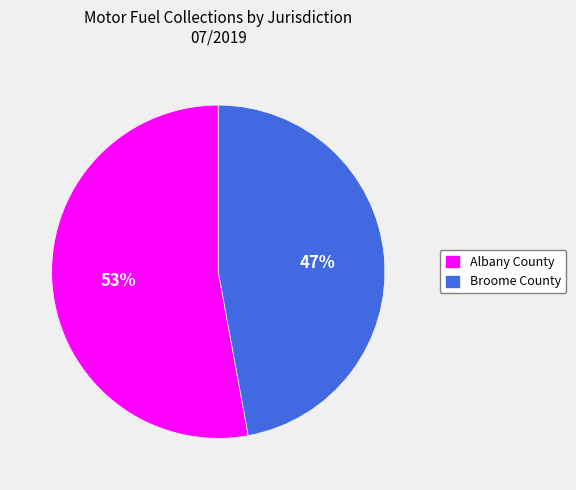

What percentage is the Broome County slice, to the nearest percent?

47%